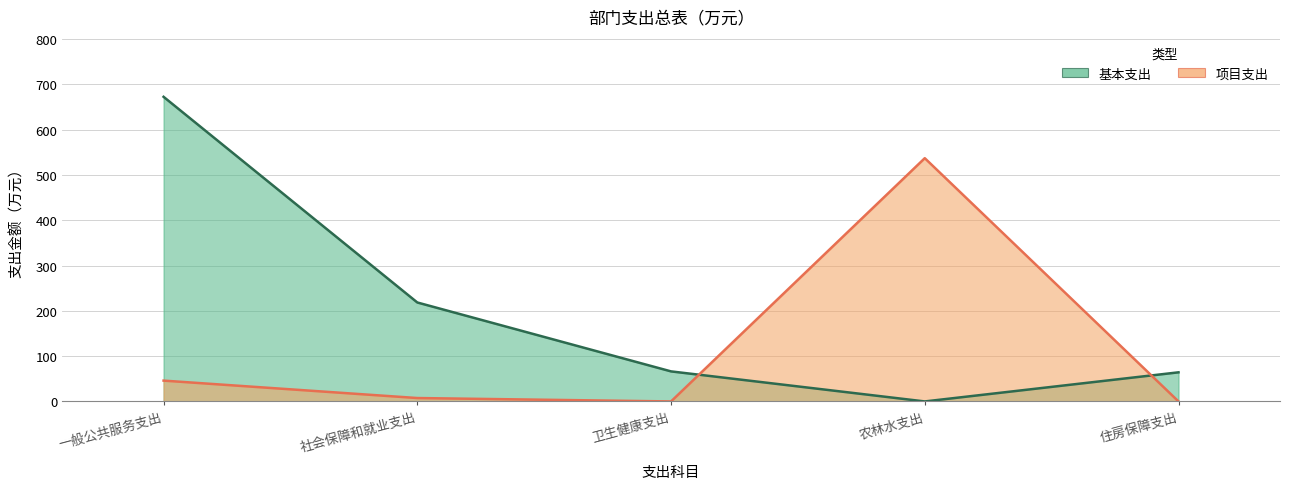

What is the label of the 4th point from the left?

农林水支出